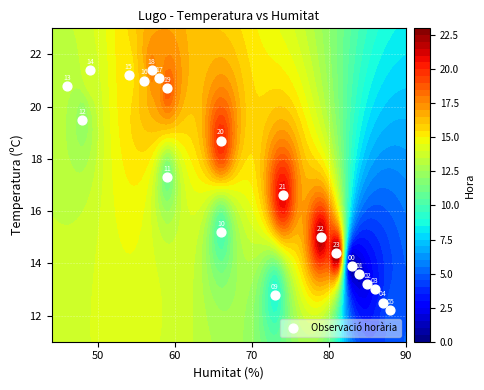

What is the minimum value shown in the chart?

12.2